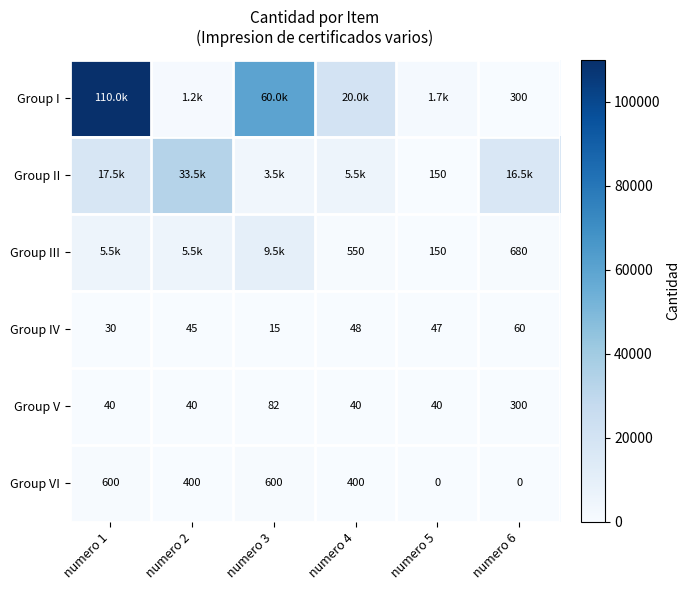

What is the sum of the Group V values at numero 6 and numero 3?

382